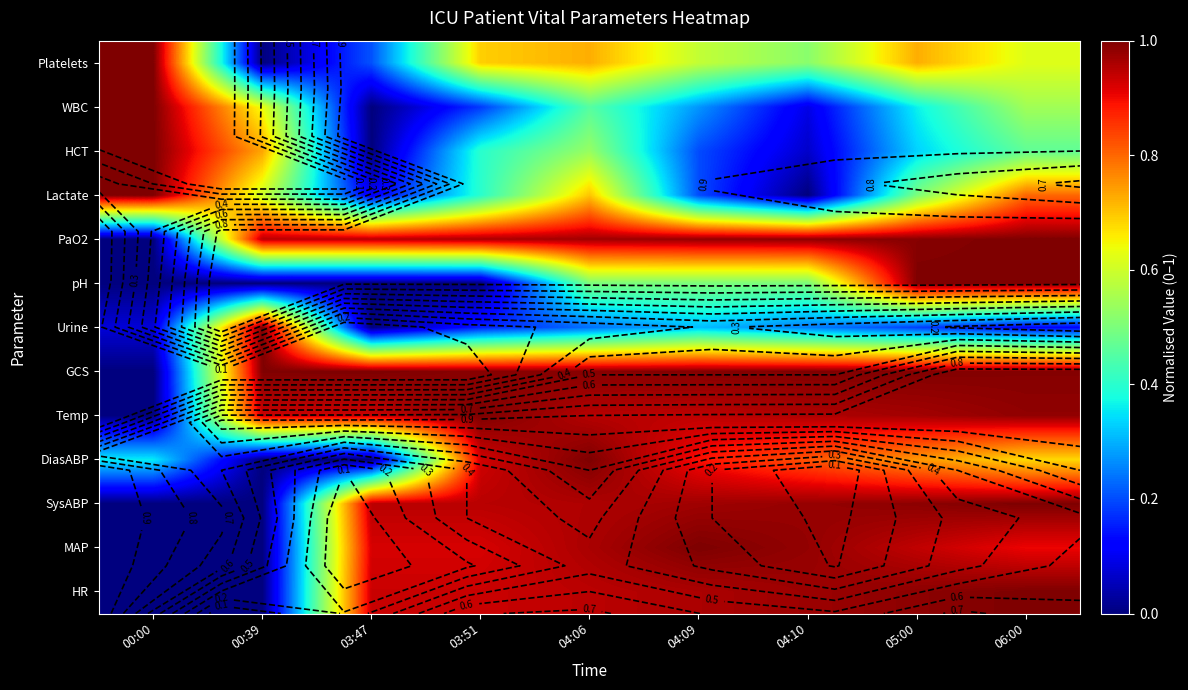

Between 03:51 and 05:00, which is larger?

05:00